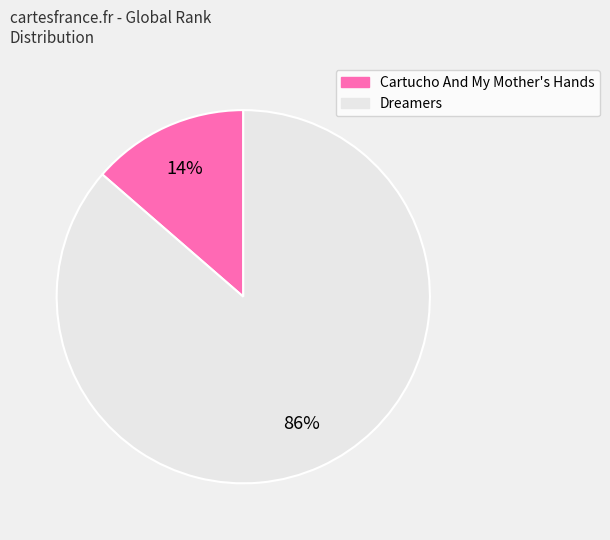

To the nearest percent, what percentage of the pie is Dreamers?

86%